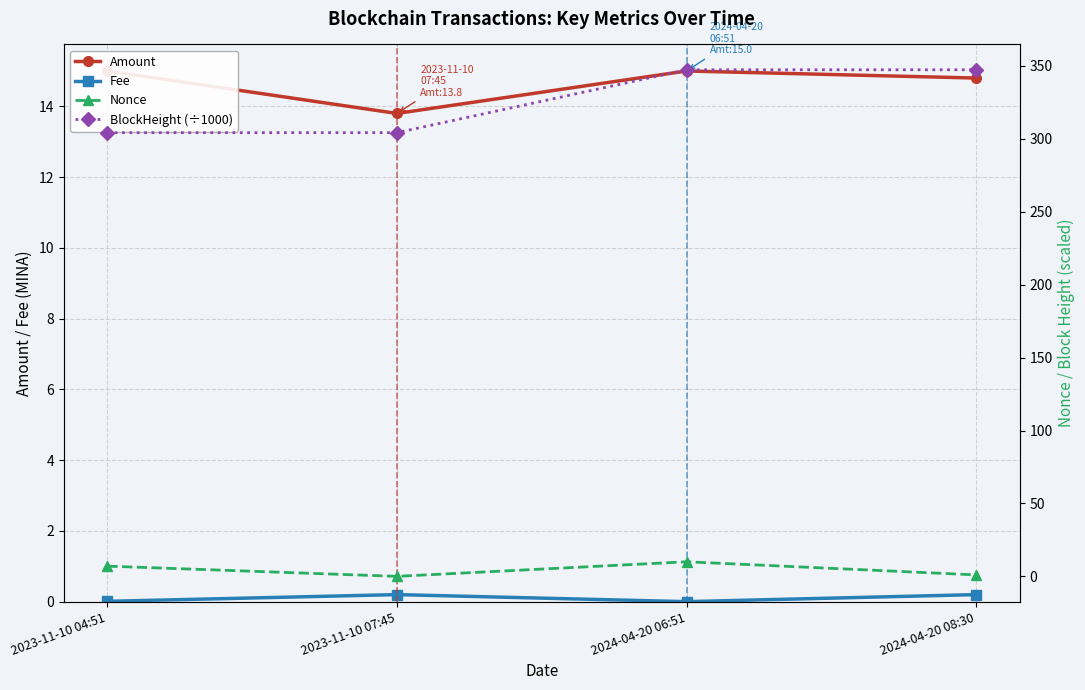

Is it true that Fee equals 0.2 at 2024-04-20 08:30?

True